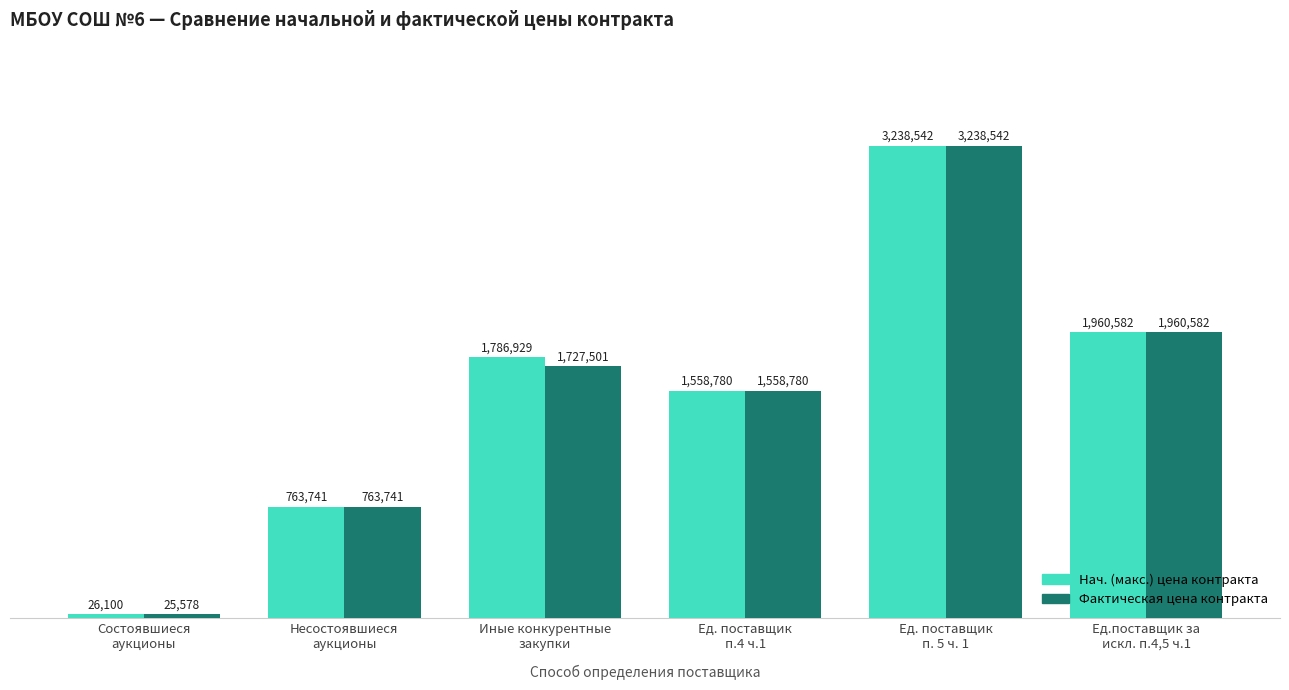

Rank the series at Иные конкурентные
закупки from lowest to highest value.

Фактическая цена контракта, Нач. (макс.) цена контракта